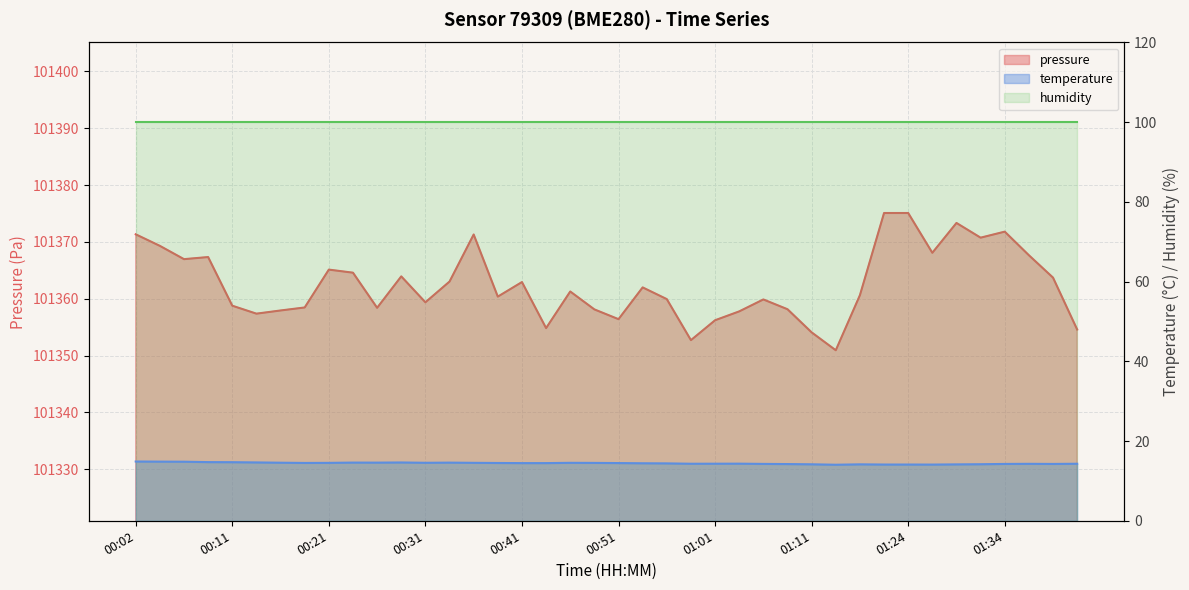

Rank the categories by value from lowest to highest.

01:14, 01:26, 01:21, 01:24, 01:29, 01:16, 01:11, 01:31, 01:09, 01:34, 01:39, 01:06, 01:36, 00:59, 01:41, 01:01, 01:04, 00:56, 00:54, 00:41, 00:44, 00:51, 00:39, 00:19, 00:49, 00:21, 00:36, 00:46, 00:31, 00:16, 00:26, 00:34, 00:24, 00:29, 00:14, 00:11, 00:09, 00:06, 00:04, 00:02